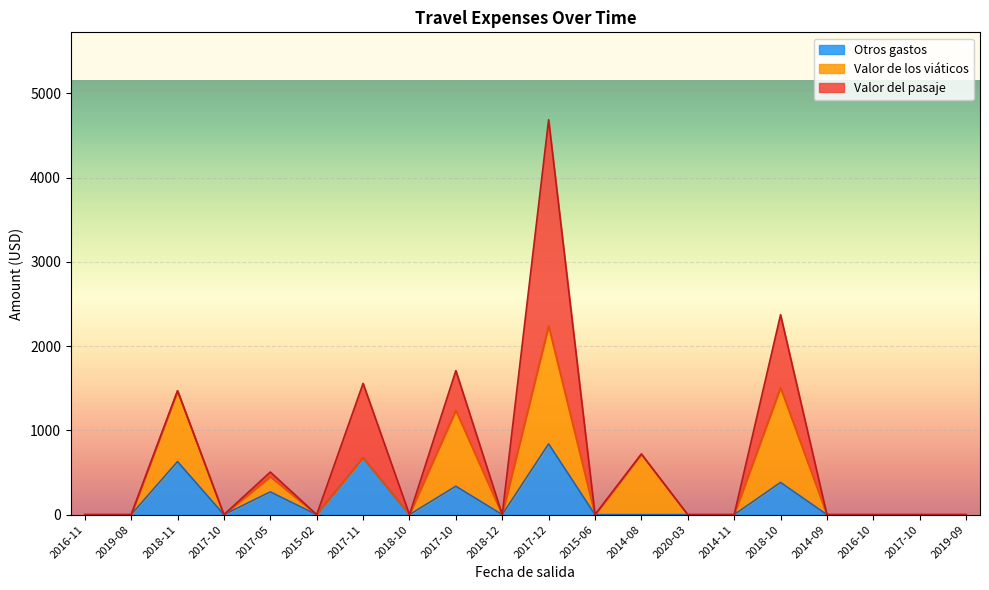

What is the label of the 16th point from the right?

2017-05